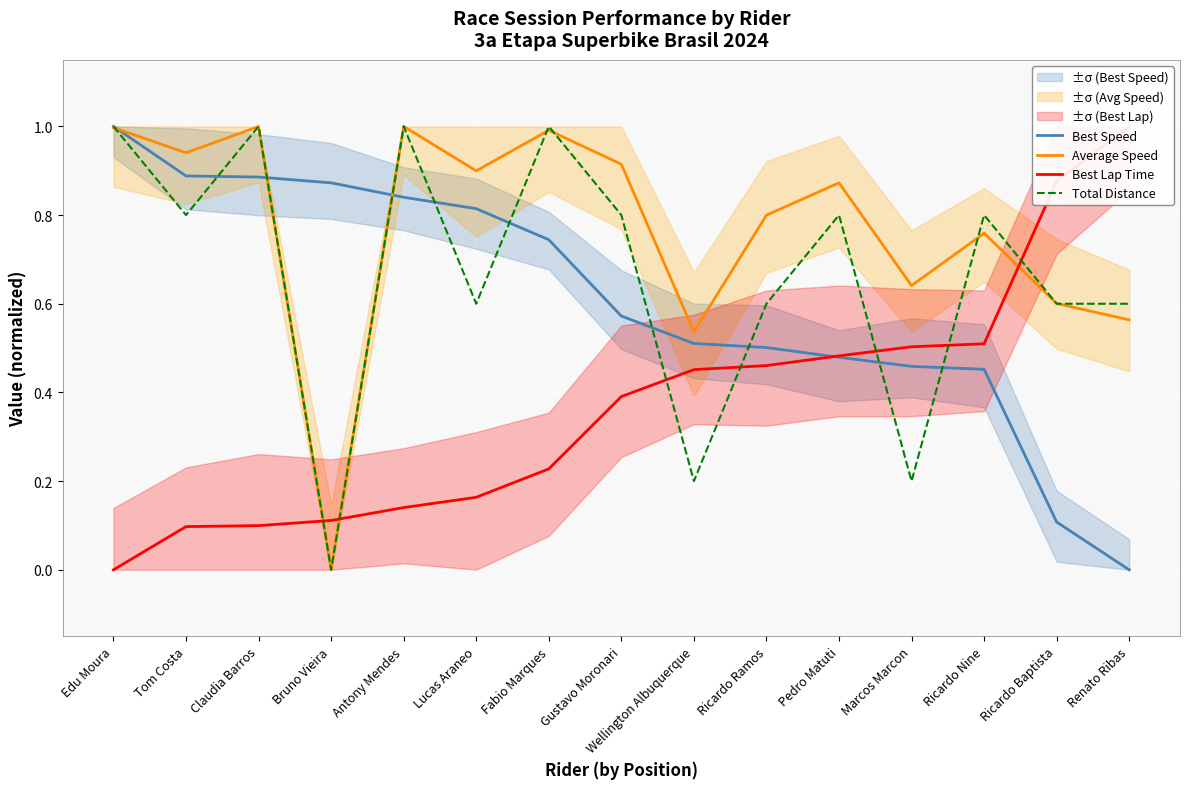

How many positive values does the Best Lap Time series have?

14